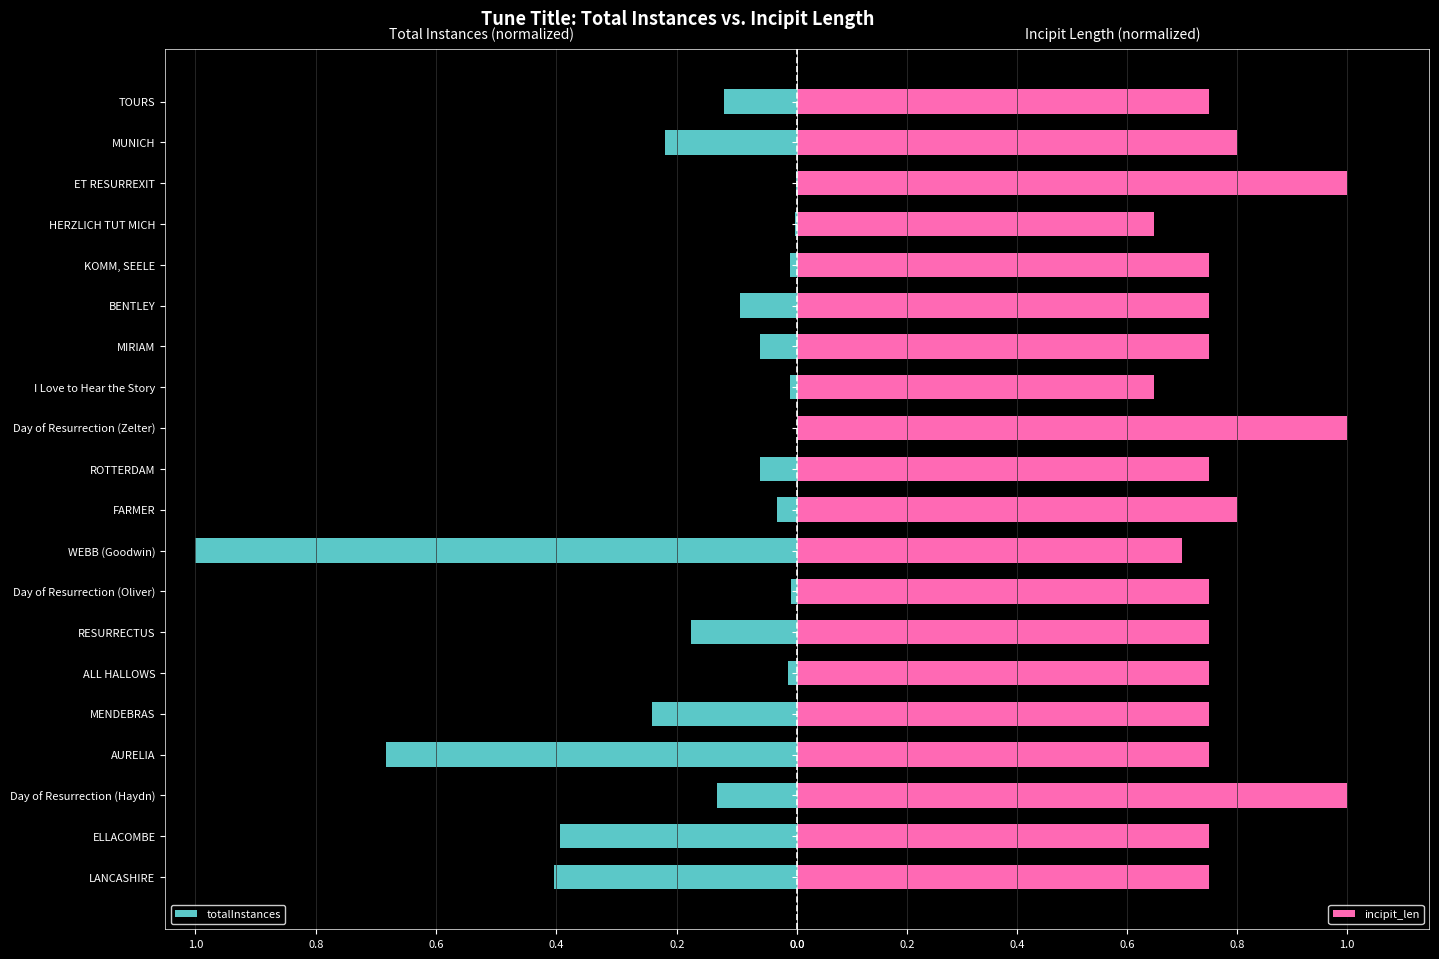

How many categories are shown in the chart?

20